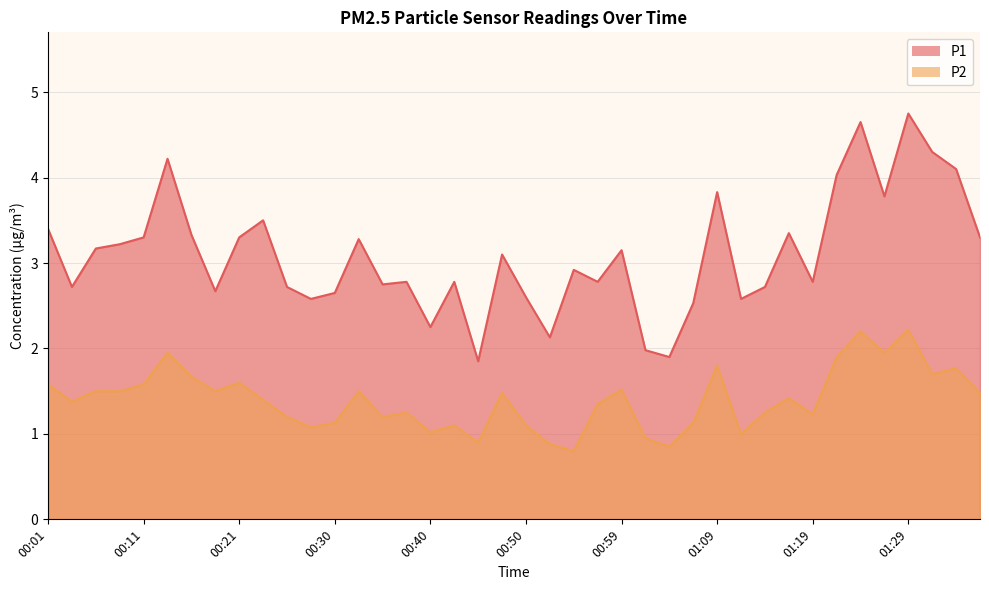

True or false: P2 and P1 intersect in this chart.

False